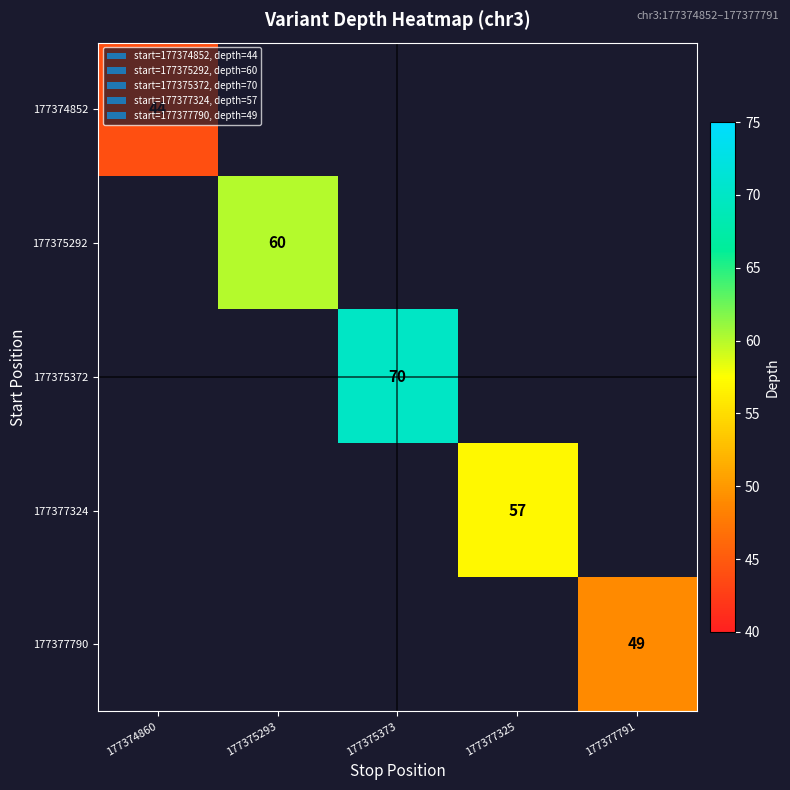

The value of 177377790 at 177377791 is 49. True or false?

True